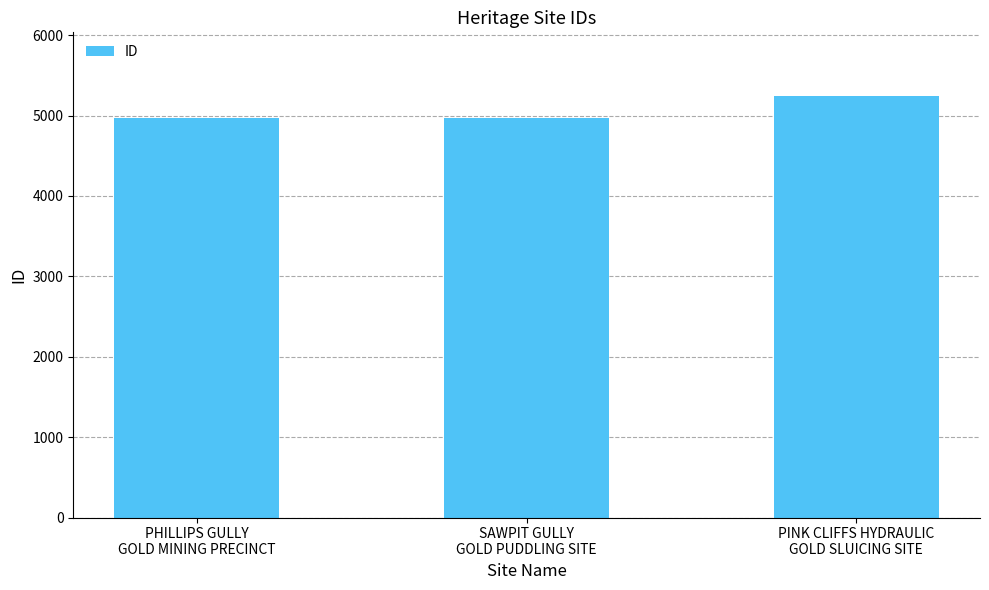

What is the sum of all values?

15185